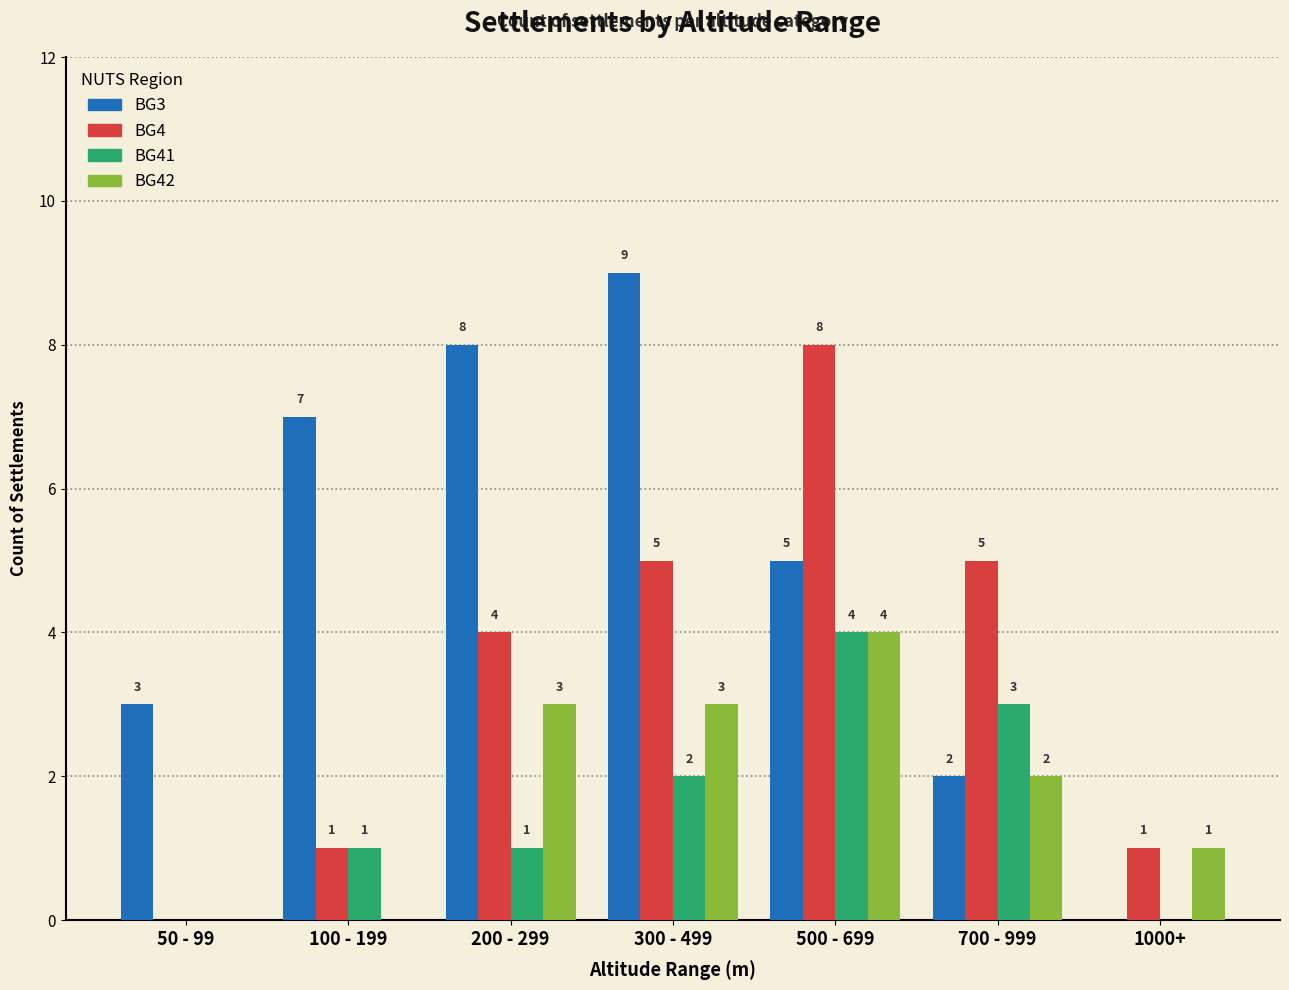

What is the sum of all BG3 values?

34